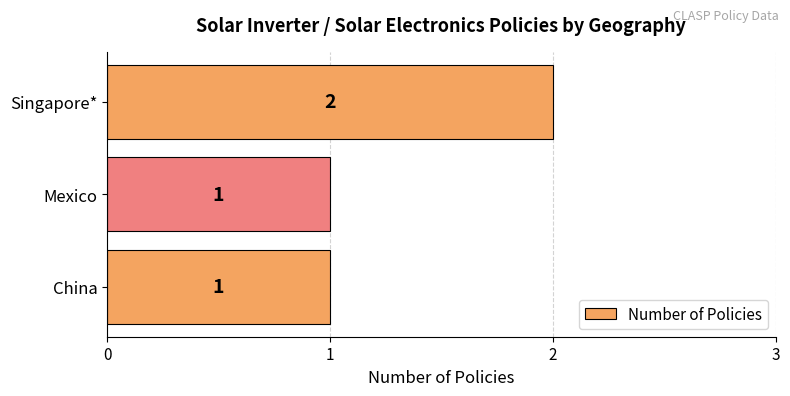

What is the change in value from China to Singapore*?

+1